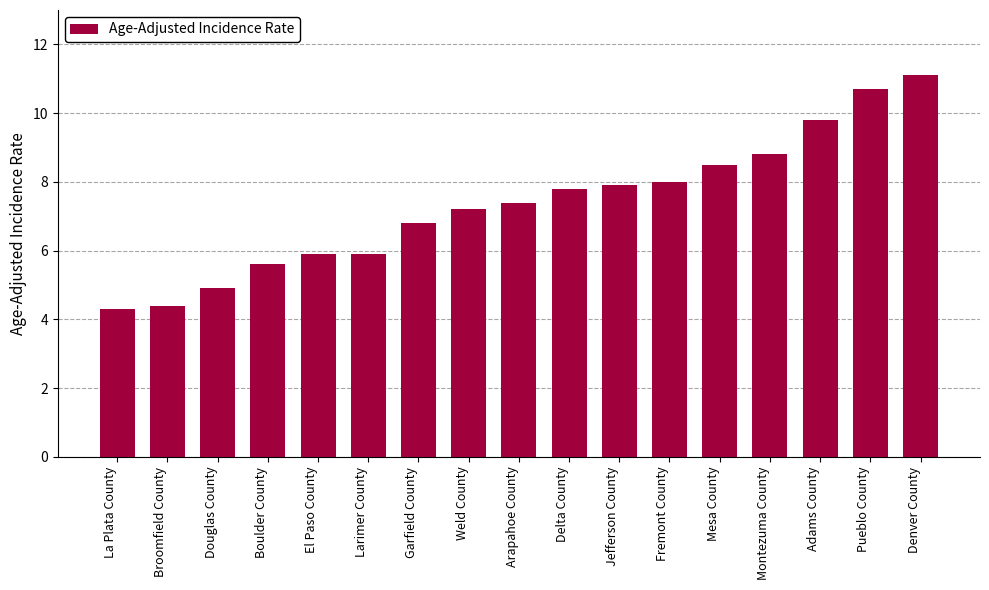

Which label corresponds to the largest value in the chart?

Denver County